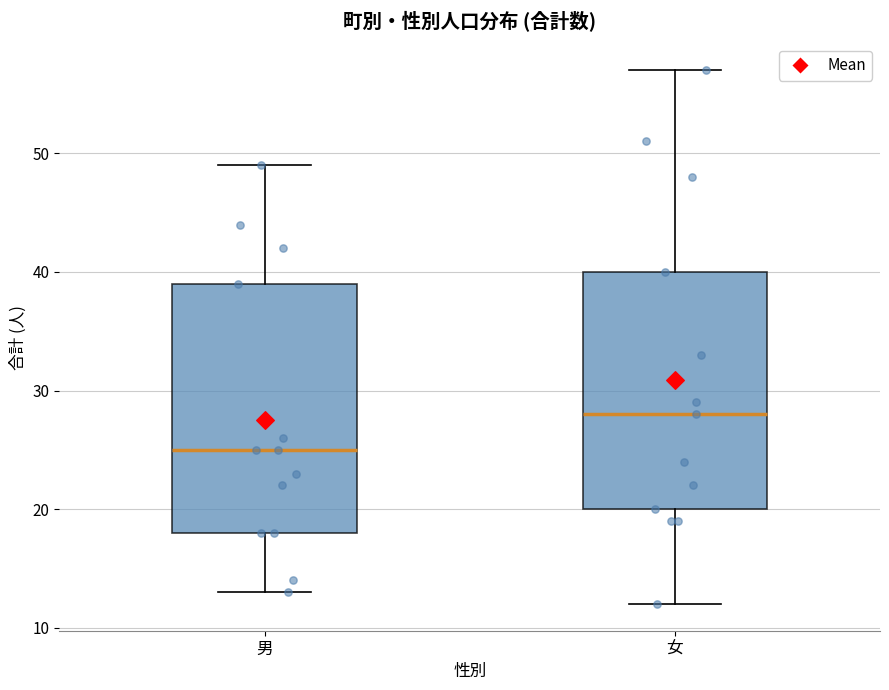

Reading left to right, transcribe this box plot: for each box, give where its median line is, the range the box spans, and where its two whiskers end, as read against the y-axis. The values are not printed on the chart, so give them approximately, as read against the axis.

男: median 25, box 18 to 39, whiskers 13 to 49
女: median 28, box 20 to 40, whiskers 12 to 57